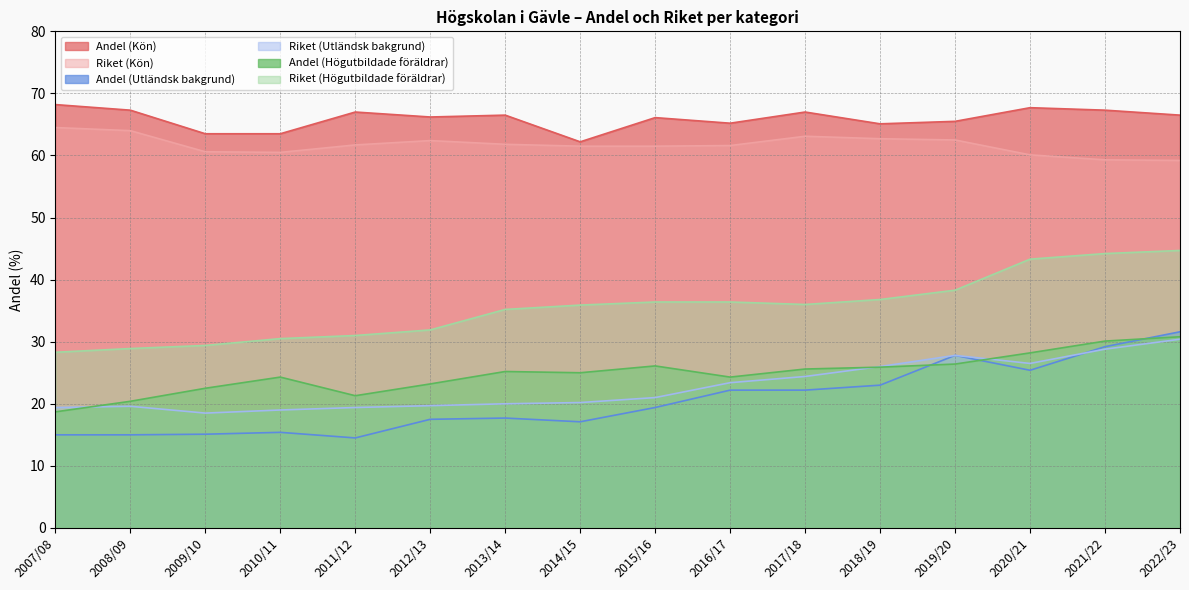

True or false: Andel (Utländsk bakgrund) has a value of 32.1 at 2015/16.

False